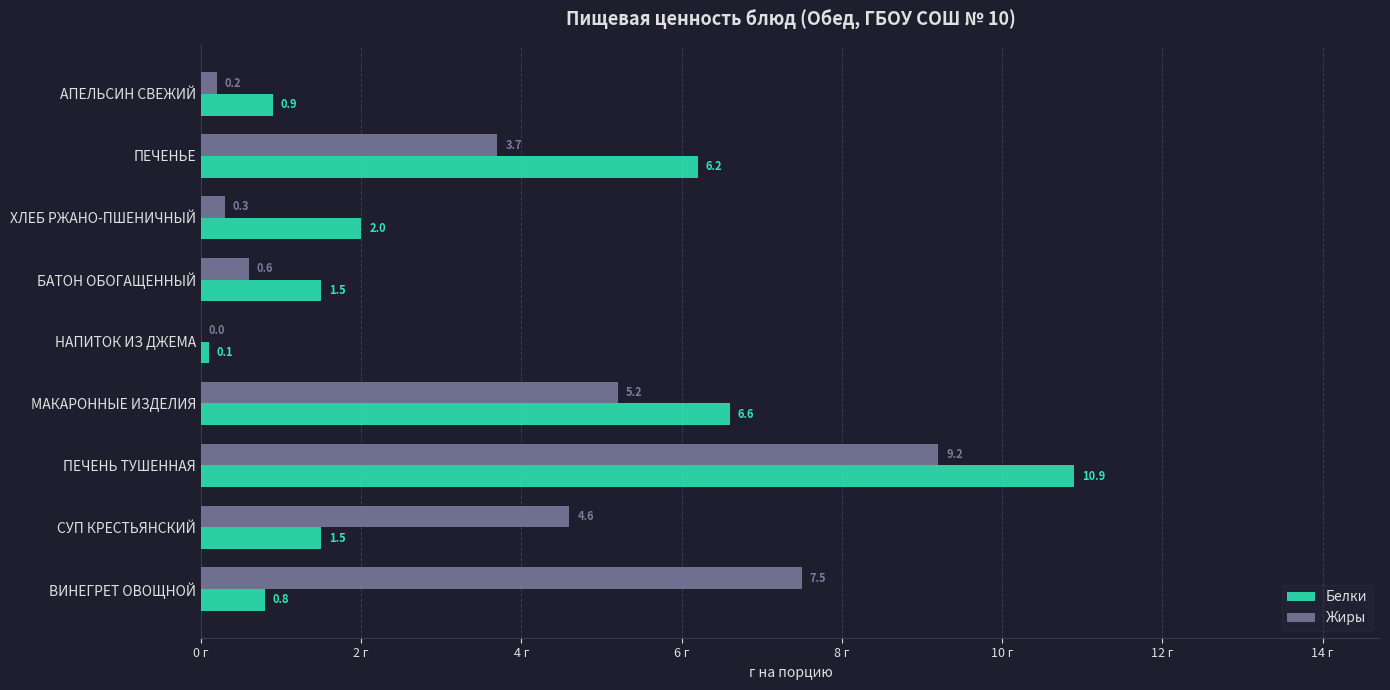

Between СУП КРЕСТЬЯНСКИЙ and НАПИТОК ИЗ ДЖЕМА, which series saw the biggest shift?

Жиры